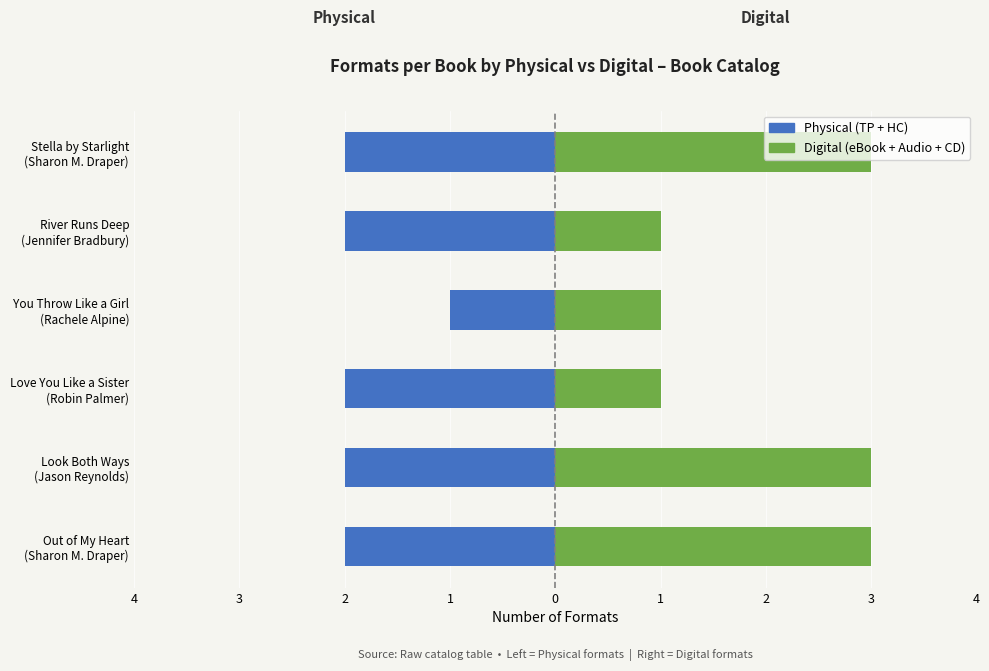

Is it true that Physical (TP + HC) equals -4 at 1?

False